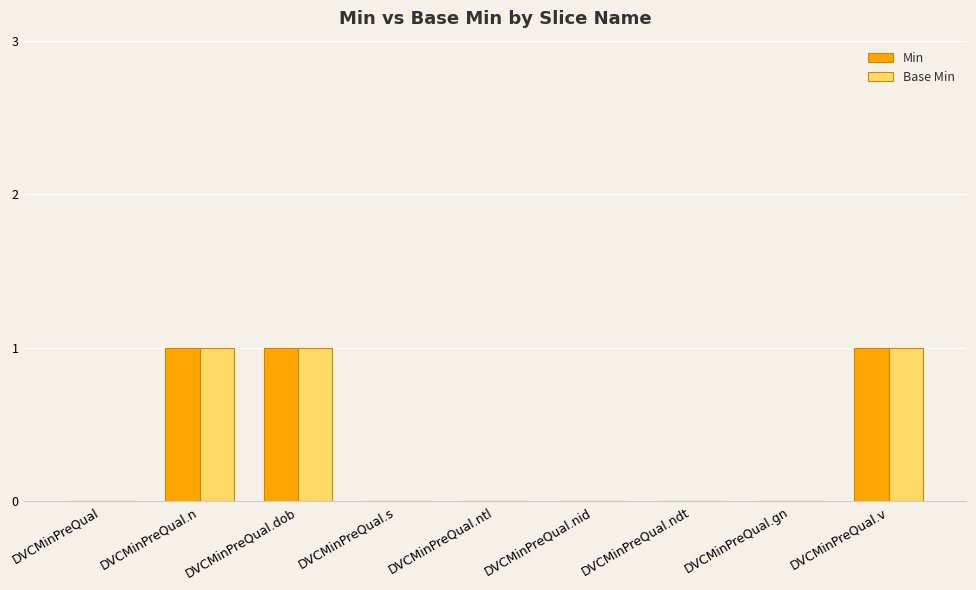

What is the sum of all Min values?

3